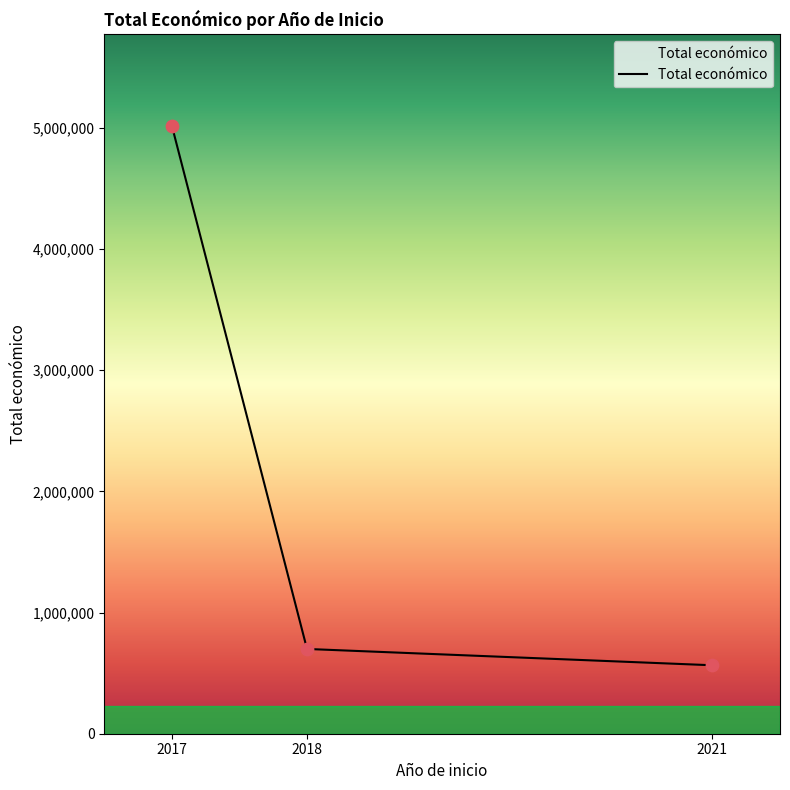

What is the lowest value of the Total económico series?

564758.0